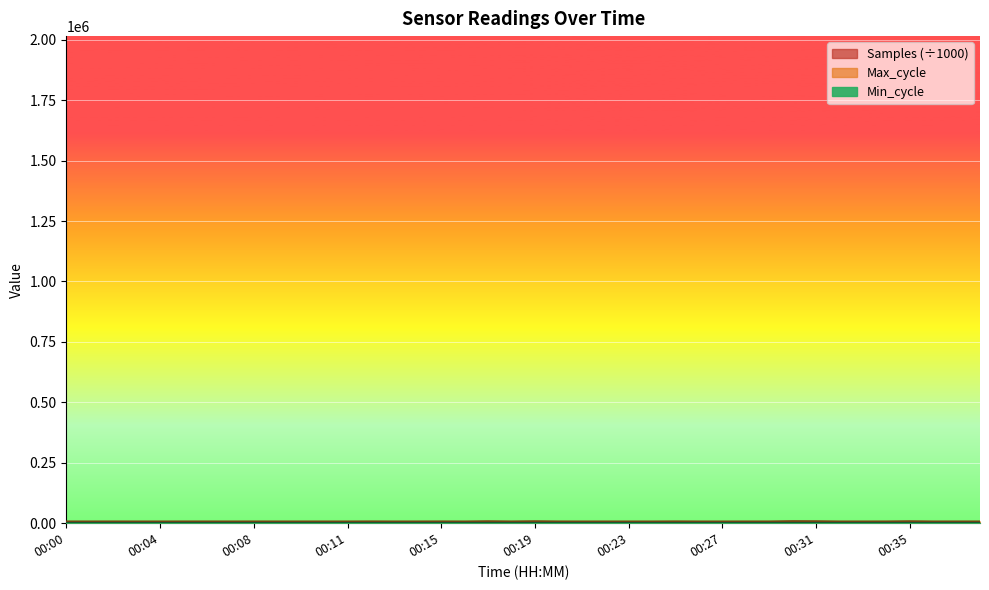

What is the greatest value displayed?

8423.0